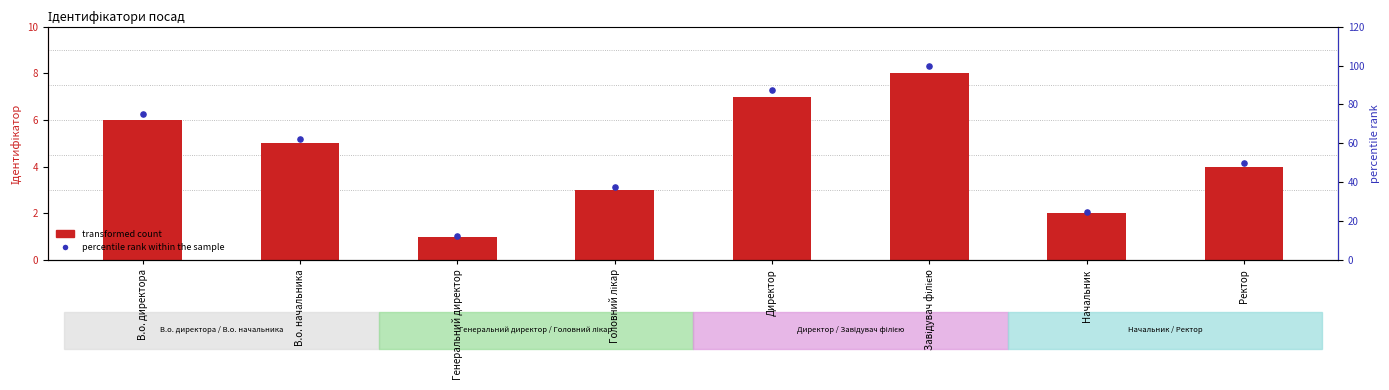

Which series has the widest spread of Y values?

percentile rank within the sample